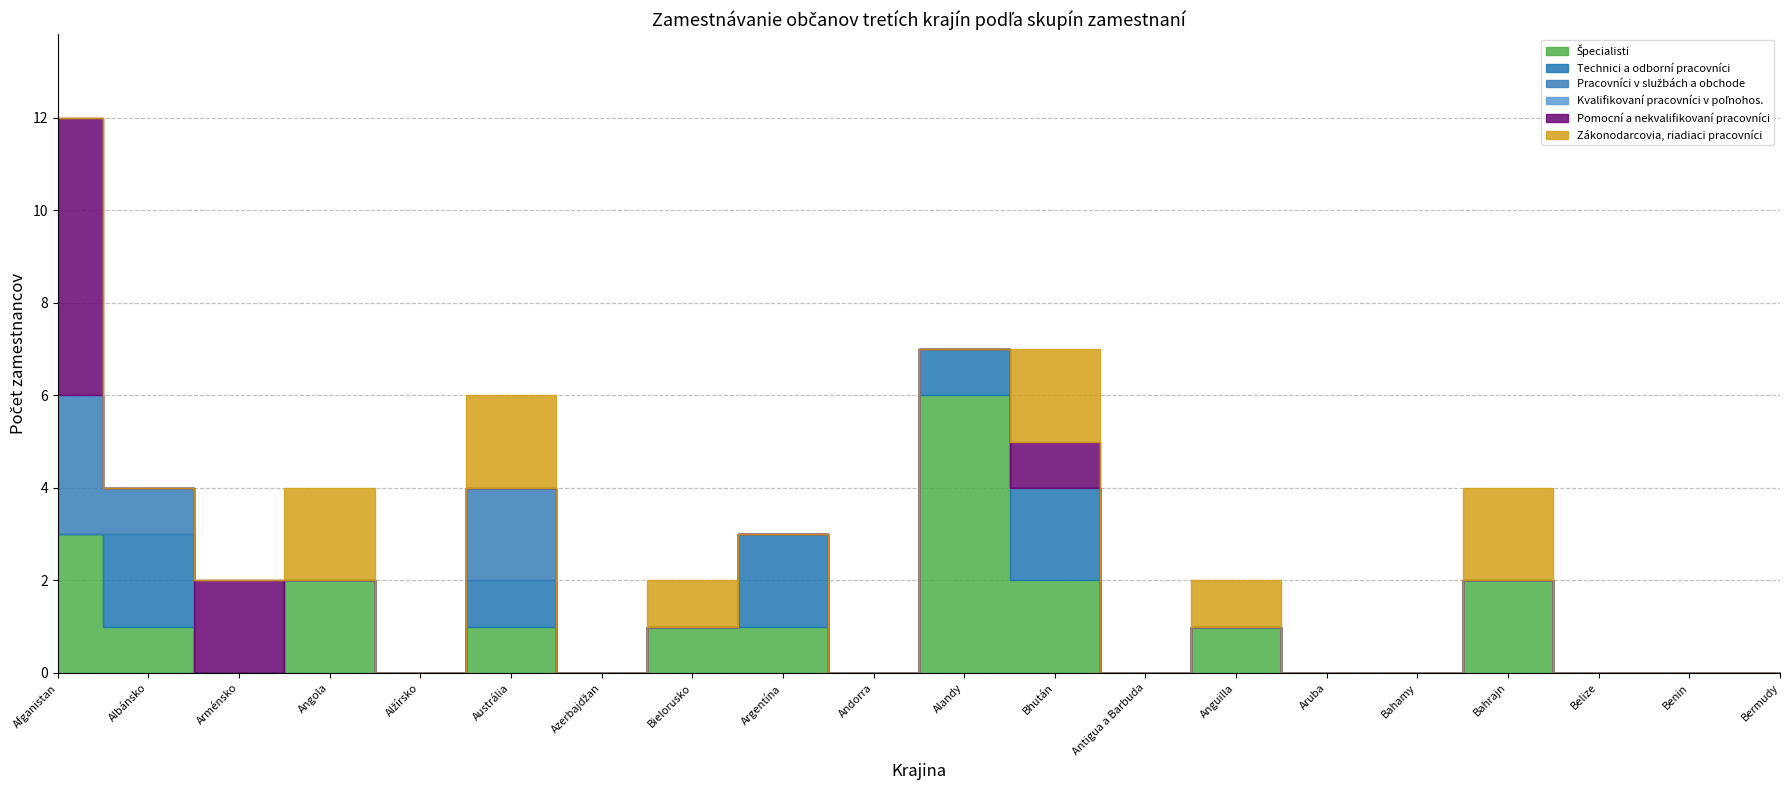

How many series are shown in this chart?

6